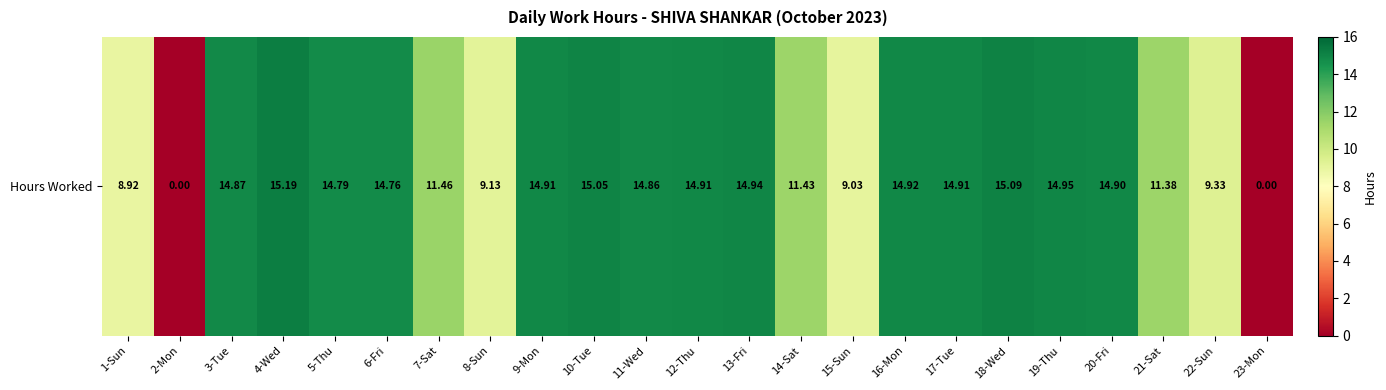

What is the difference between the maximum and minimum values?

15.2